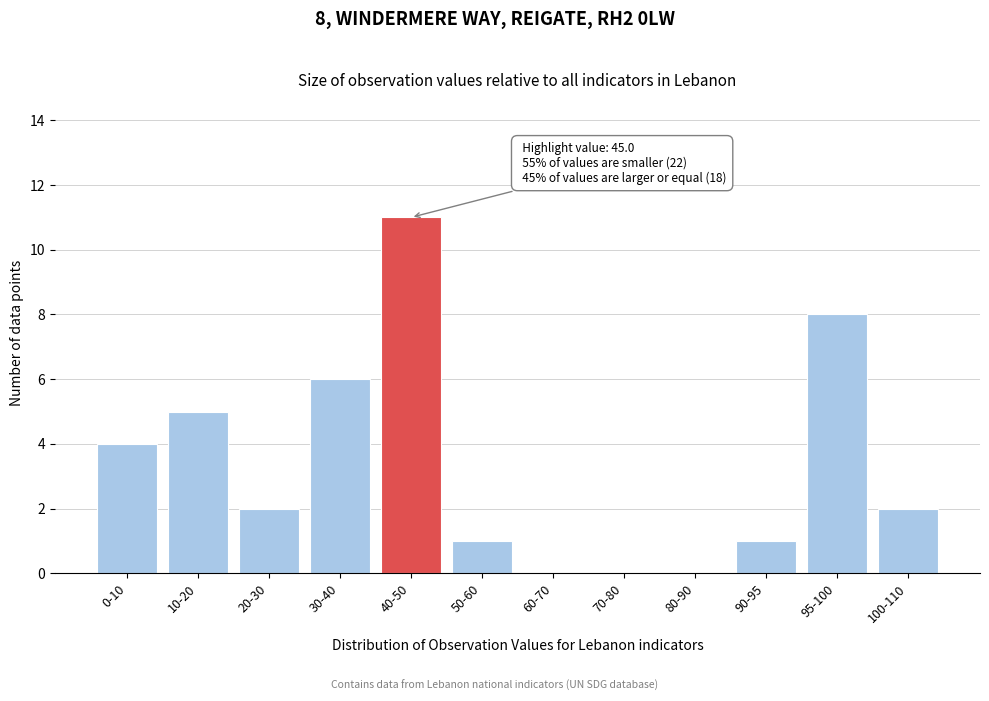

Reading left to right, what are all the values shown in this chart?

0-10=4	10-20=5	20-30=2	30-40=6	40-50=11	50-60=1	60-70=0	70-80=0	80-90=0	90-95=1	95-100=8	100-110=2